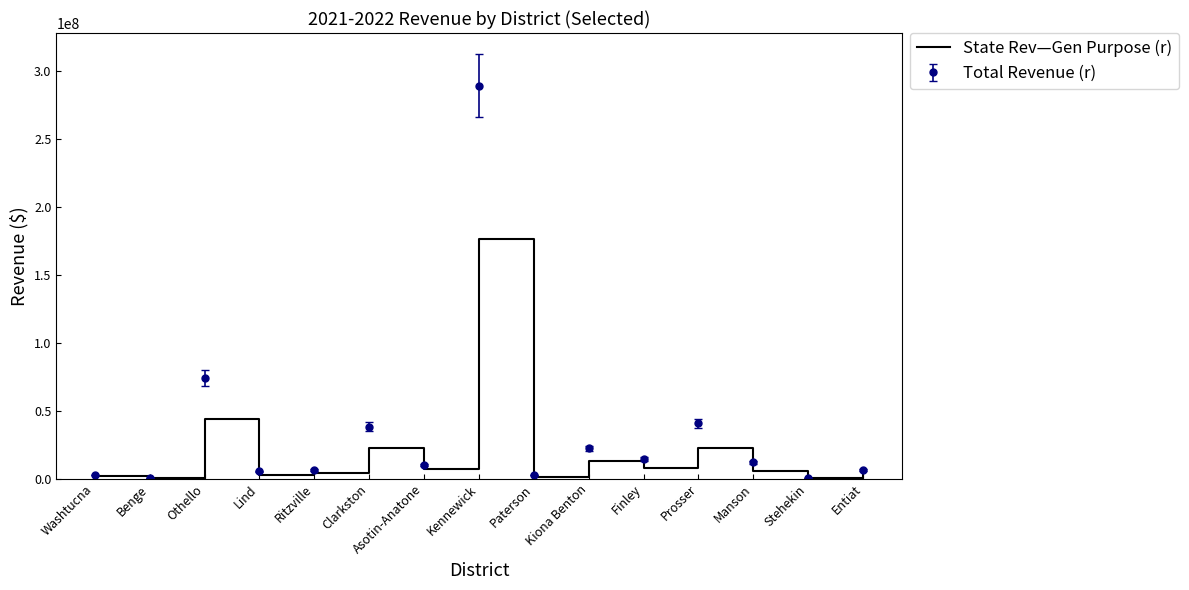

Is it true that Total Revenue (r) equals 186324505.0 at Kennewick?

False